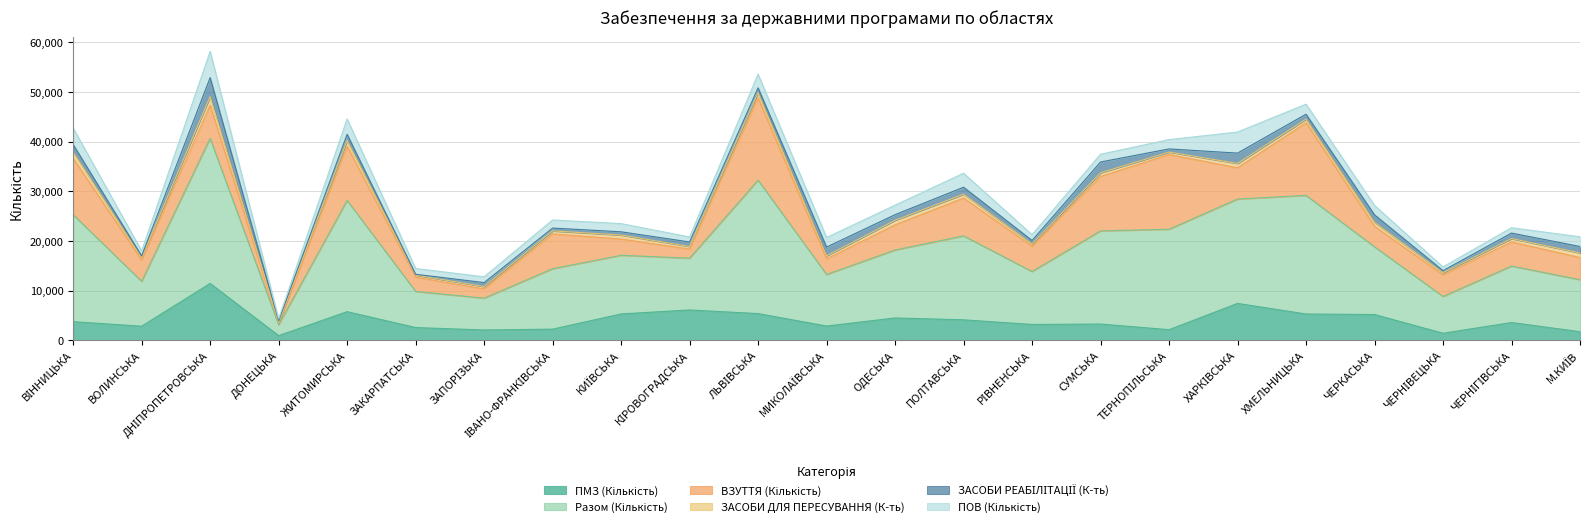

Rank the categories by ПМЗ (Кількість) value from lowest to highest.

ДОНЕЦЬКА, ЧЕРНІВЕЦЬКА, М.КИЇВ, ЗАПОРІЗЬКА, ТЕРНОПІЛЬСЬКА, ІВАНО-ФРАНКІВСЬКА, ЗАКАРПАТСЬКА, ВОЛИНСЬКА, МИКОЛАЇВСЬКА, РІВНЕНСЬКА, СУМСЬКА, ЧЕРНІГІВСЬКА, ВІННИЦЬКА, ПОЛТАВСЬКА, ОДЕСЬКА, ЧЕРКАСЬКА, ХМЕЛЬНИЦЬКА, КИЇВСЬКА, ЛЬВІВСЬКА, ЖИТОМИРСЬКА, КІРОВОГРАДСЬКА, ХАРКІВСЬКА, ДНІПРОПЕТРОВСЬКА